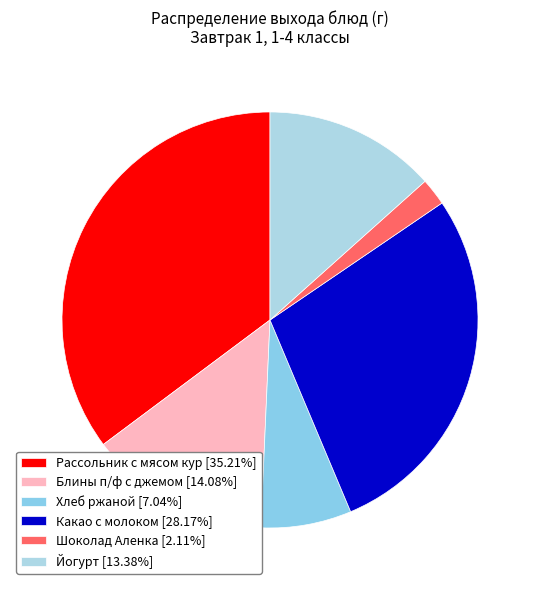

Rank the categories by value from lowest to highest.

Шоколад Аленка, Хлеб ржаной, Йогурт, Блины п/ф с джемом, Какао с молоком, Рассольник с мясом кур